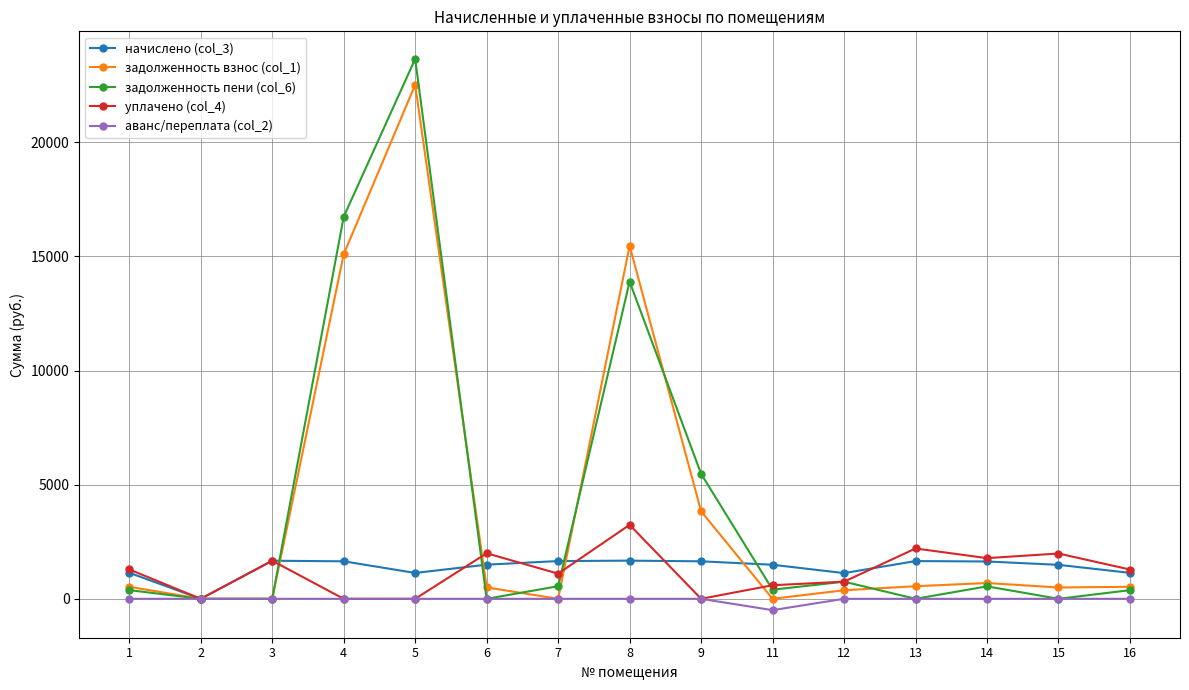

At which category does the chart reach its minimum across all series?

11